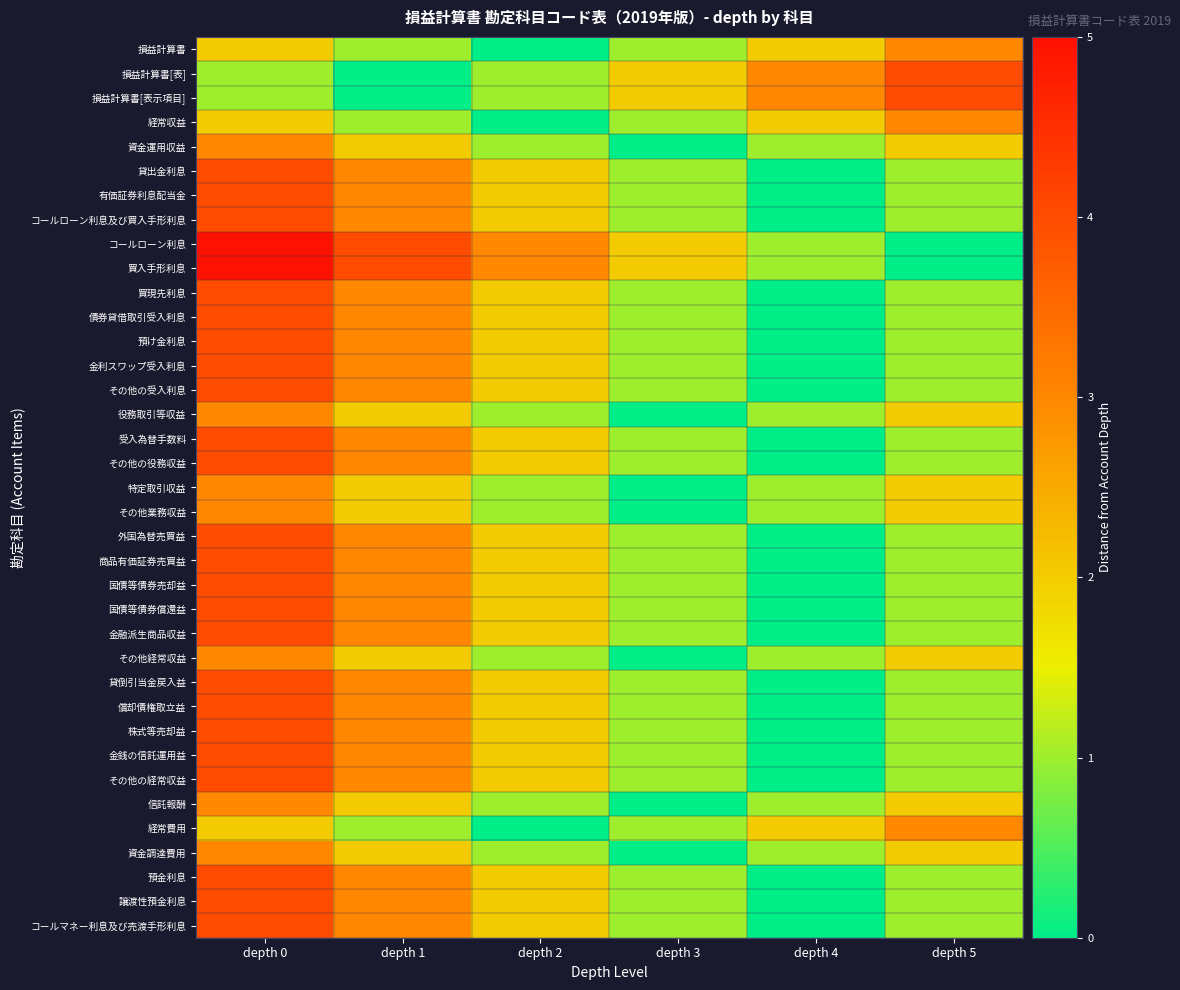

Which category has the highest value across all series?

depth 0